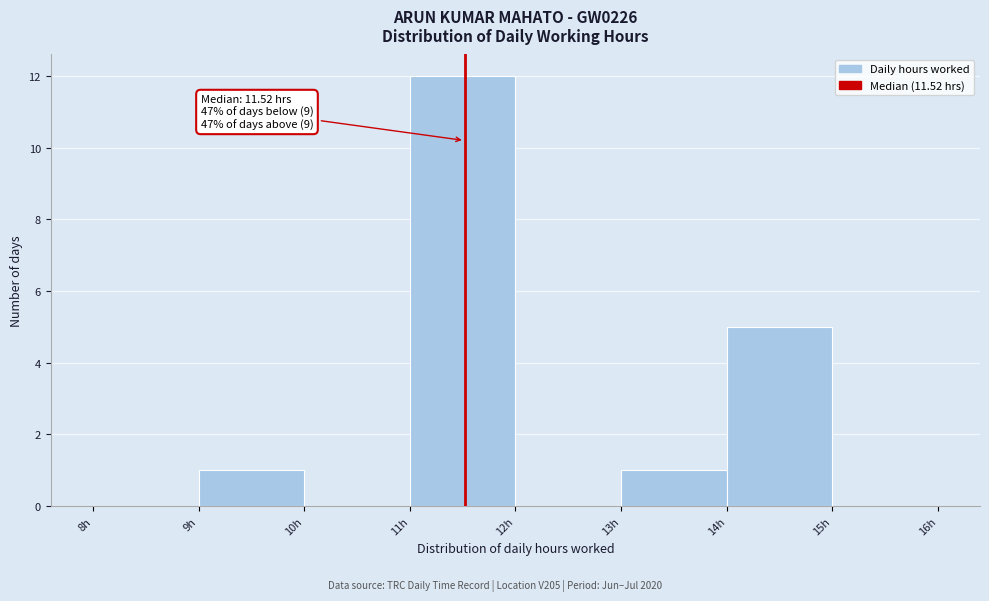

Which range on the x-axis has the tallest bar?

11 to 12